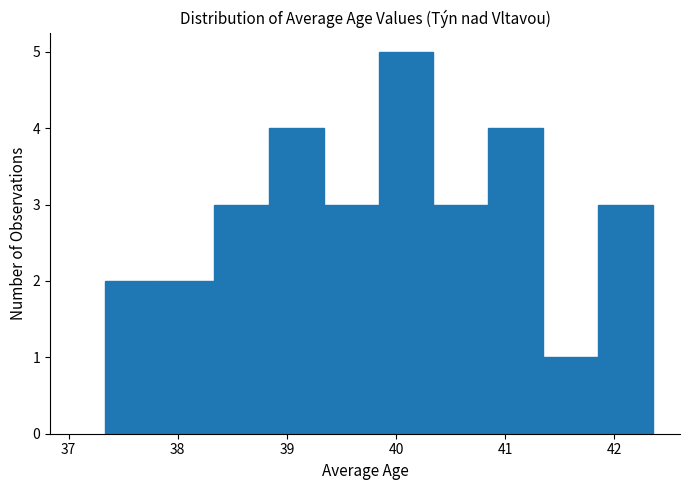

Over which range of the x-axis is the bar tallest?

39.8 to 40.3